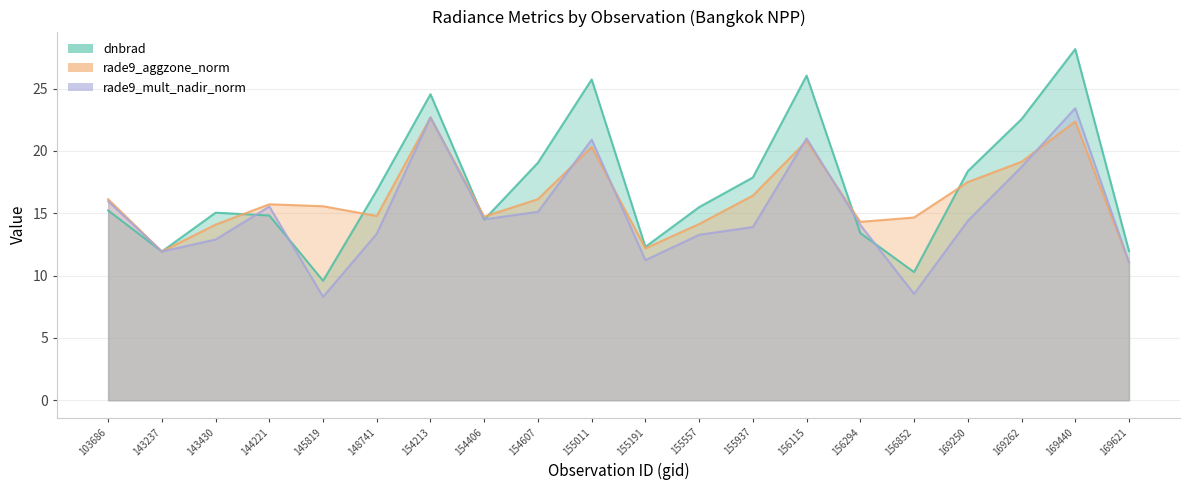

List the series in order of their overall mean, highest first.

dnbrad, rade9_aggzone_norm, rade9_mult_nadir_norm